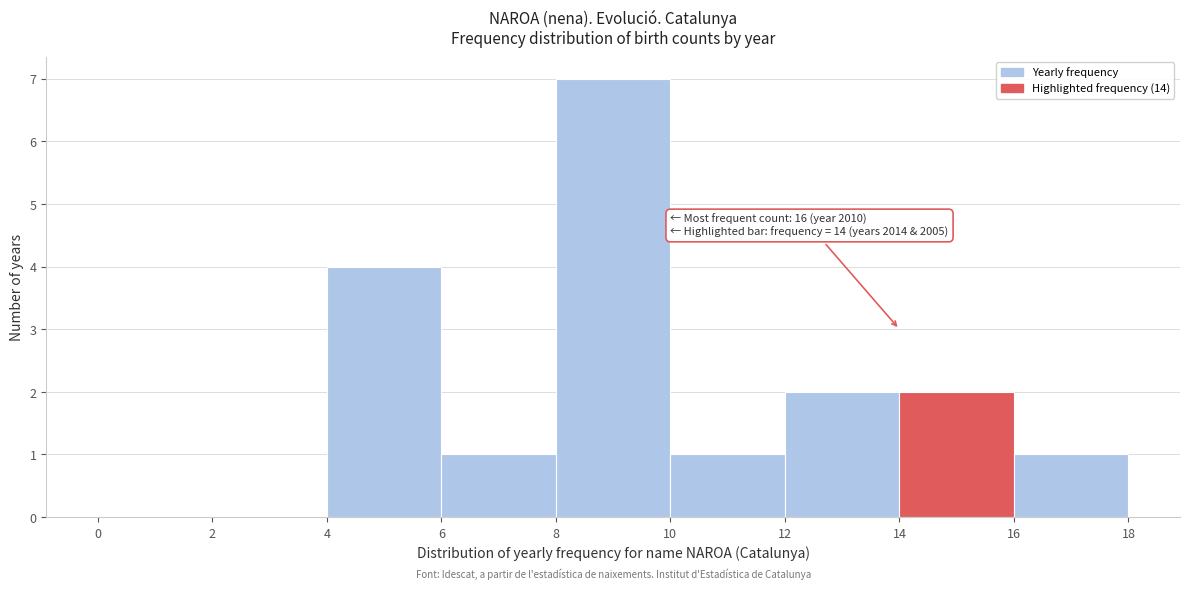

Over which range of the x-axis is the bar tallest?

8 to 10